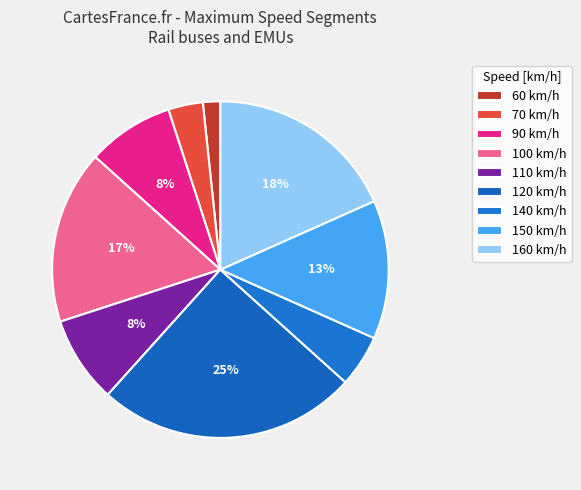

Does any single category account for the majority?

No